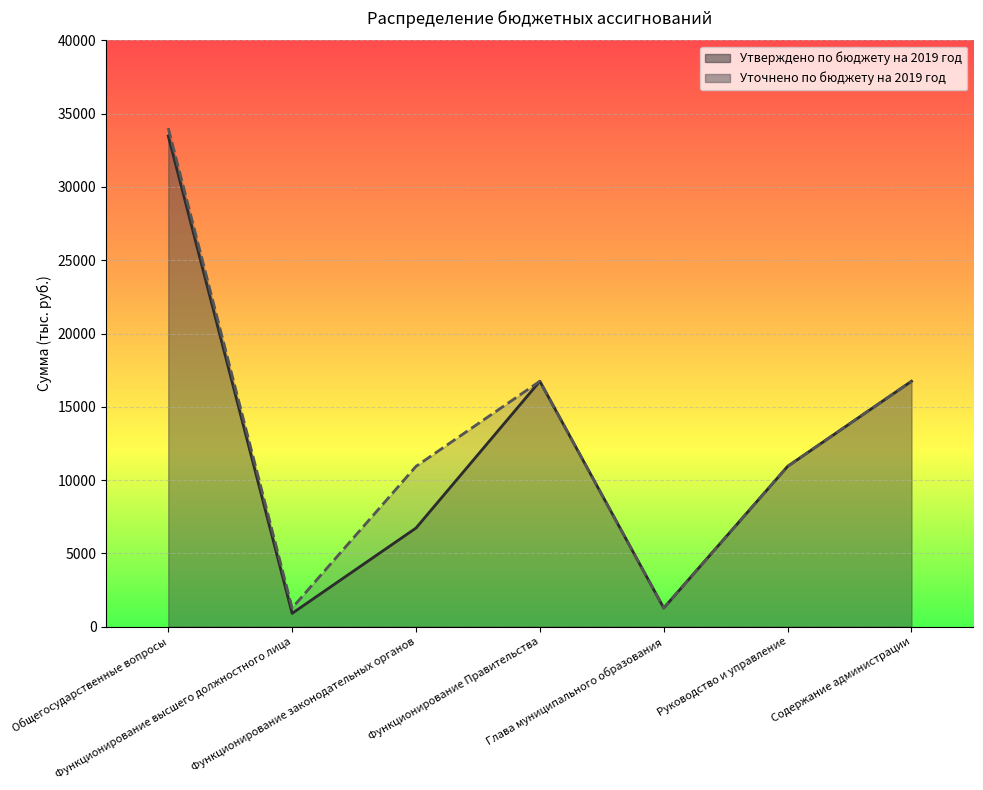

Reading left to right, list all the values displayed in this chart.

Утверждено по бюджету на 2019 год: Общегосударственные вопросы=33477.8	Функционирование высшего должностного лица=909.4	Функционирование законодательных органов=6729.5	Функционирование Правительства=16745.7	Глава муниципального образования=1275.7	Руководство и управление=10939.1	Содержание администрации=16745.7
Уточнено по бюджету на 2019 год: Общегосударственные вопросы=34017.3	Функционирование высшего должностного лица=1275.7	Функционирование законодательных органов=10939.1	Функционирование Правительства=16745.7	Глава муниципального образования=1275.7	Руководство и управление=10939.1	Содержание администрации=16745.7